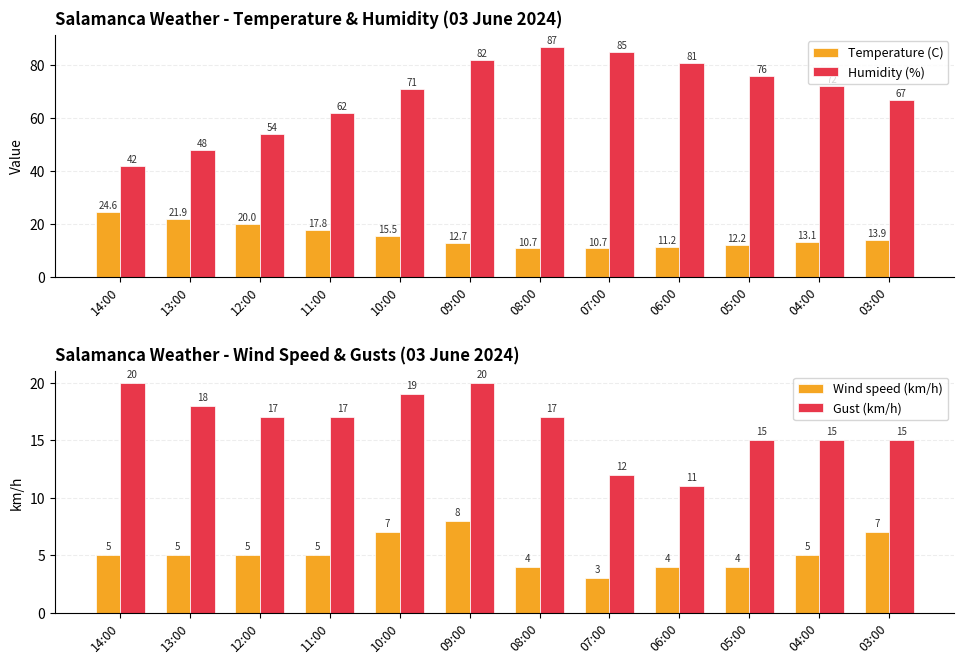

Does the chart contain any negative values?

No